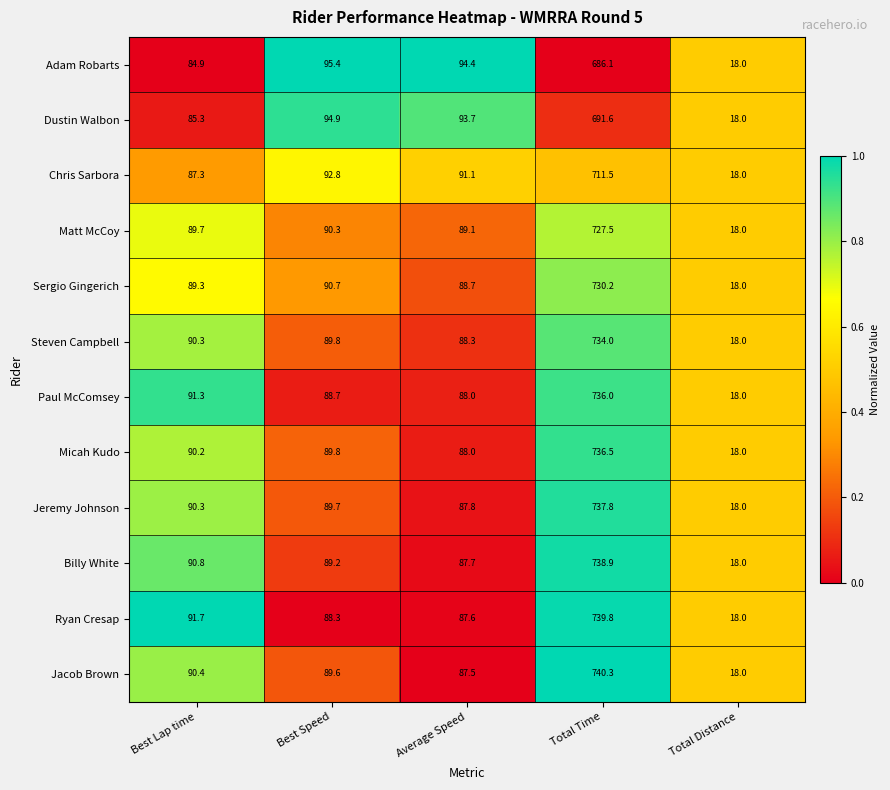

At which category is the sum across all series the highest?

Total Time